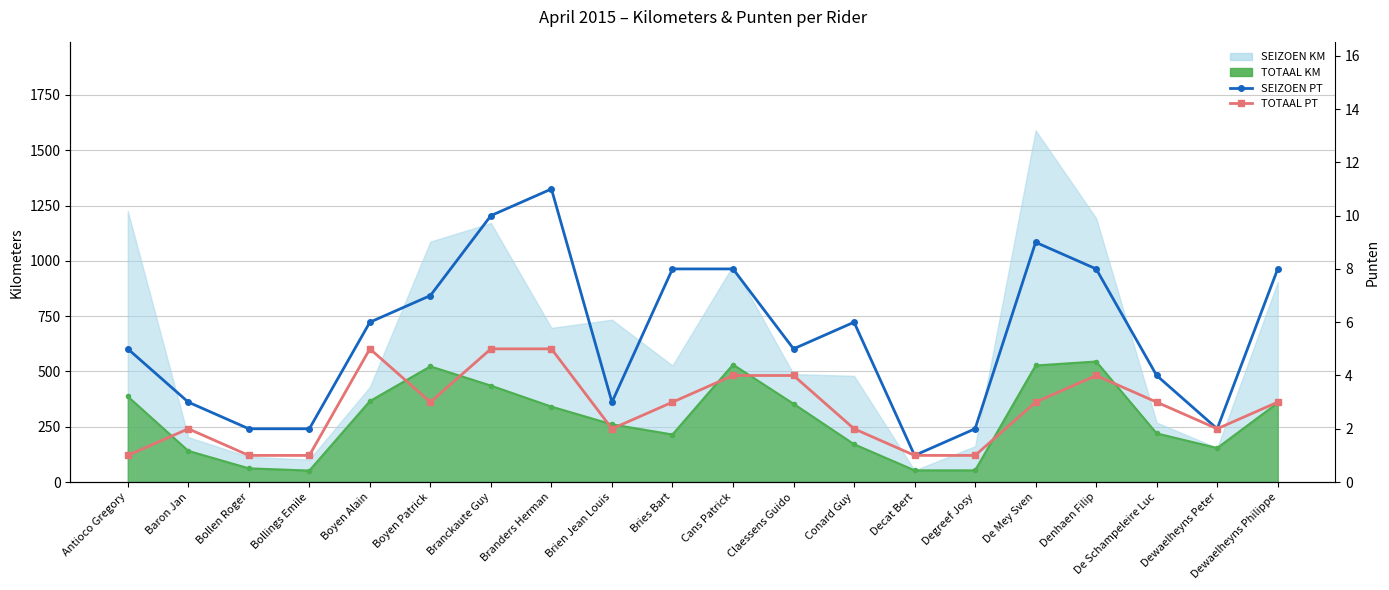

Is the value of TOTAAL PT at Antioco Gregory greater than the value of SEIZOEN PT at Decat Bert?

No